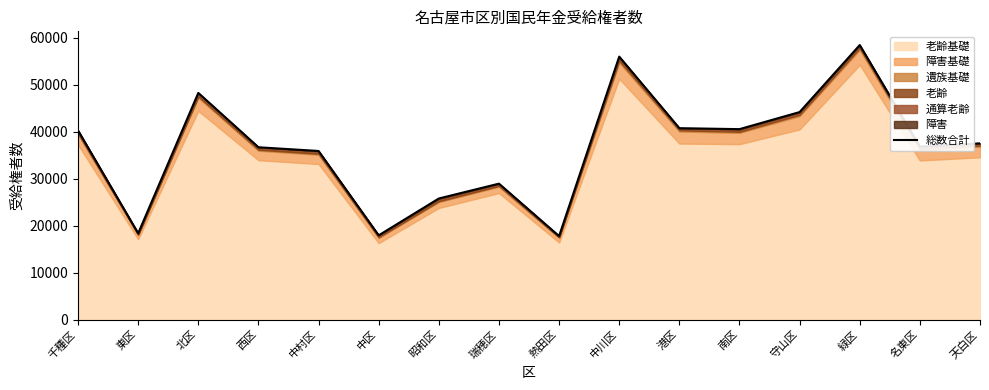

Is it true that the value at 中区 is 24125?

False